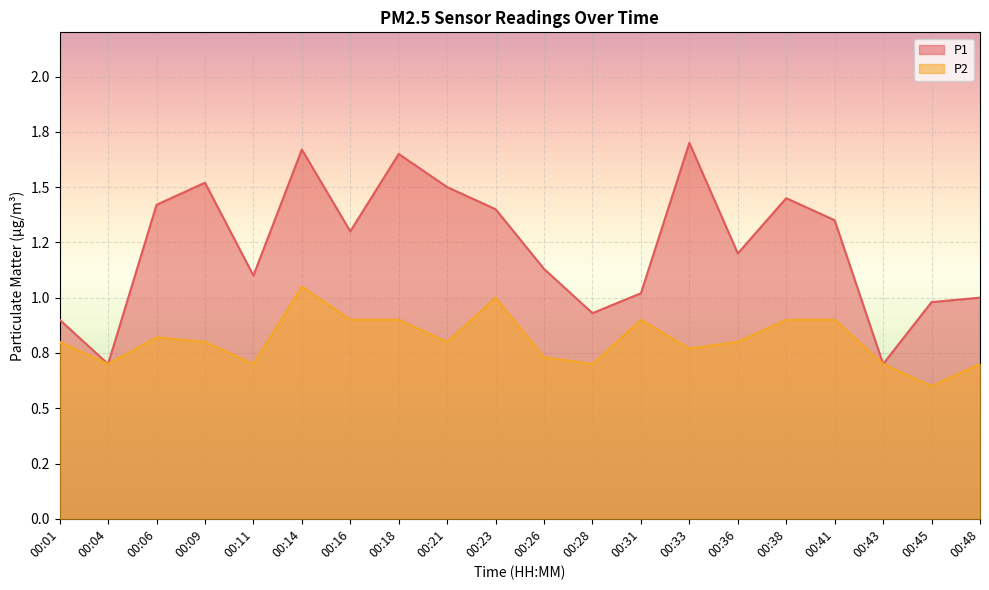

List the series in order of their peak value, highest first.

P1, P2